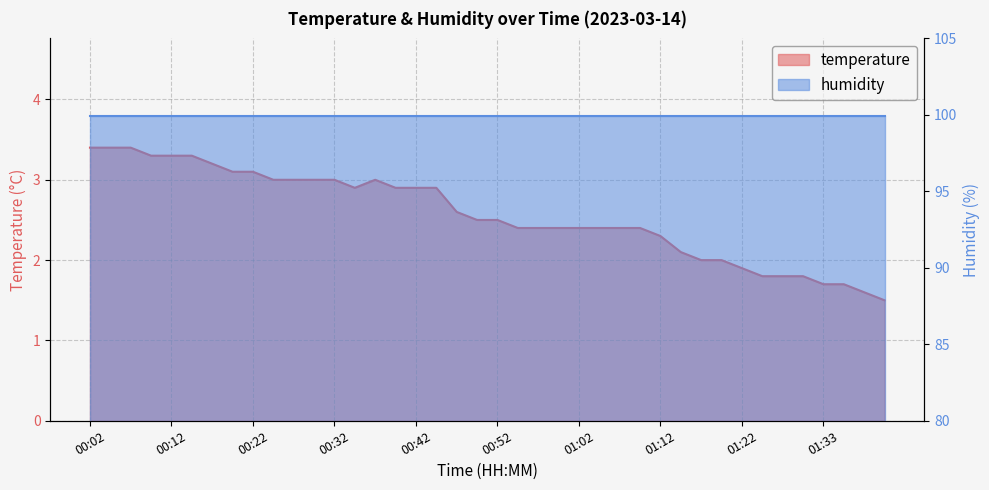

How many values are below 2?

8